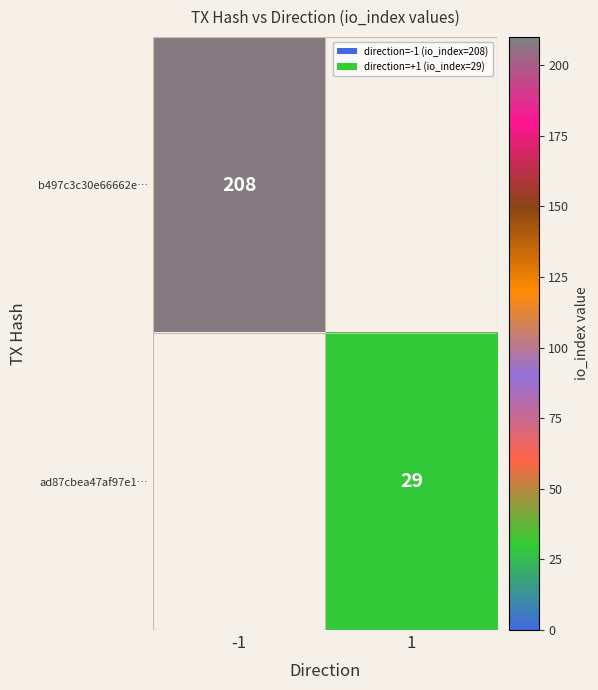

Is the value of b497c3c30e66662e… at -1 greater than the value of ad87cbea47af97e1… at 1?

Yes